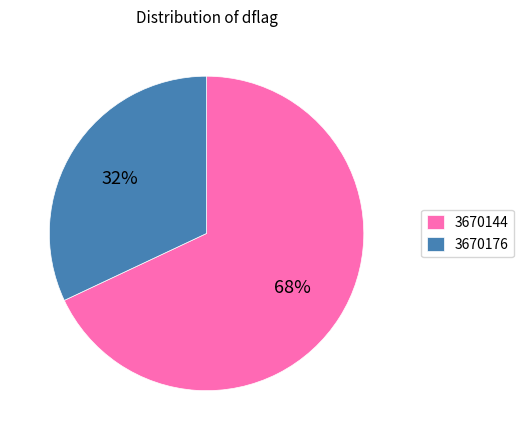

Which slice is the largest?

3670144